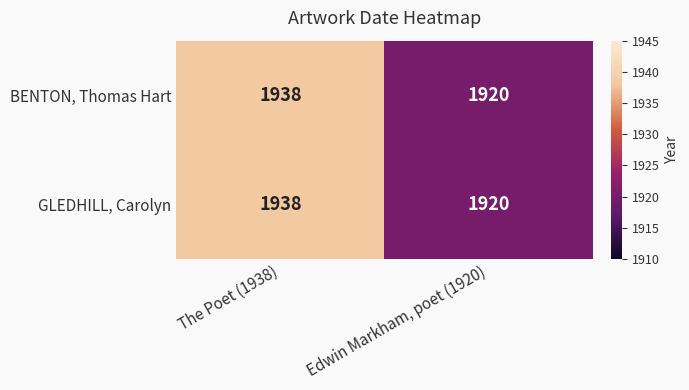

True or false: GLEDHILL, Carolyn has a value of 1938 at The Poet (1938).

True